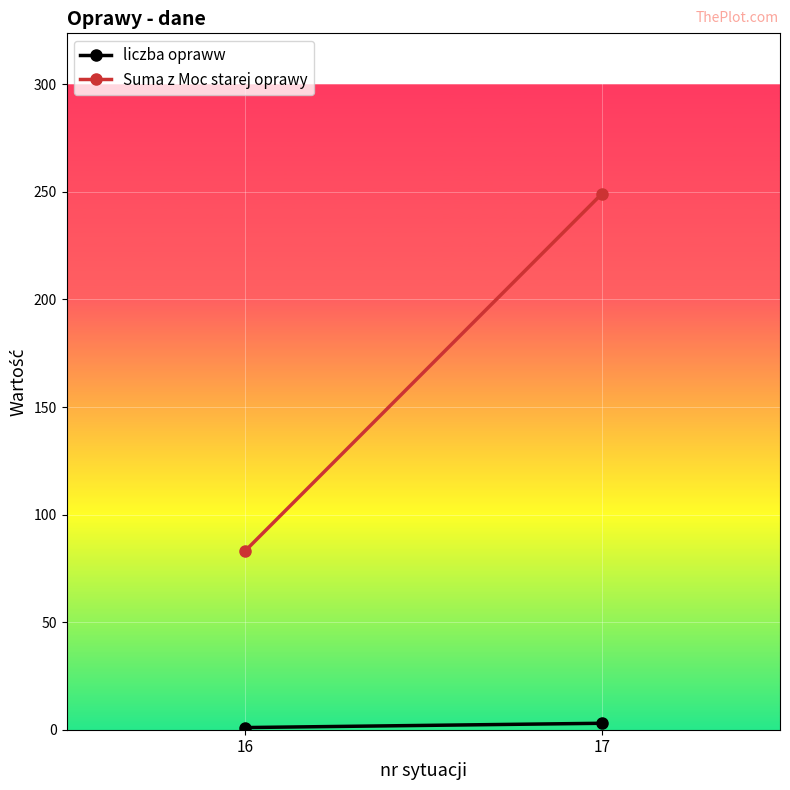

Reading left to right, what are all the values shown in this chart?

liczba opraww: 16=1	17=3
Suma z Moc starej oprawy: 16=83	17=249